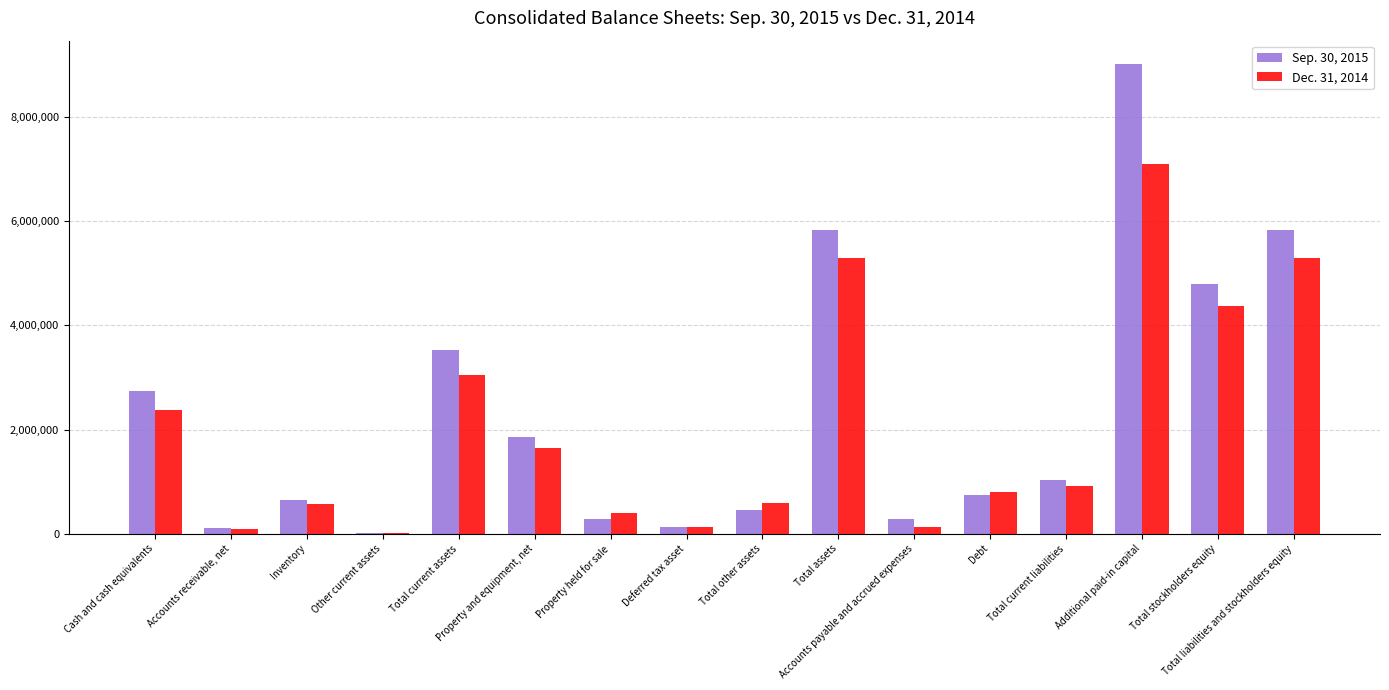

At which label does Dec. 31, 2014 reach its peak?

Additional paid-in capital